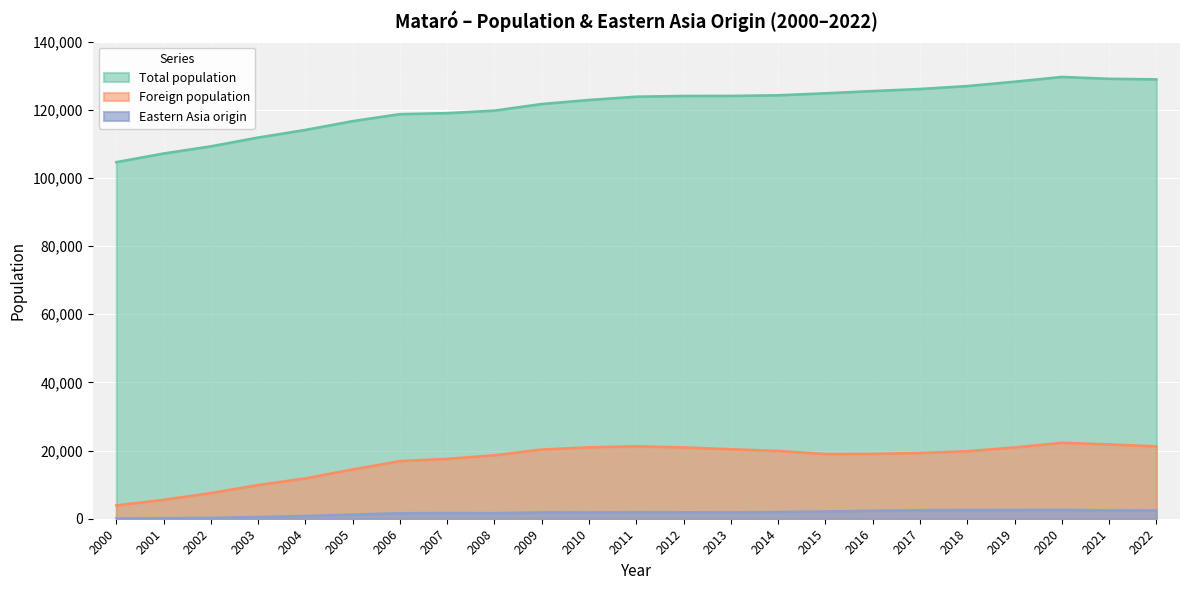

What is the smallest value displayed?

88